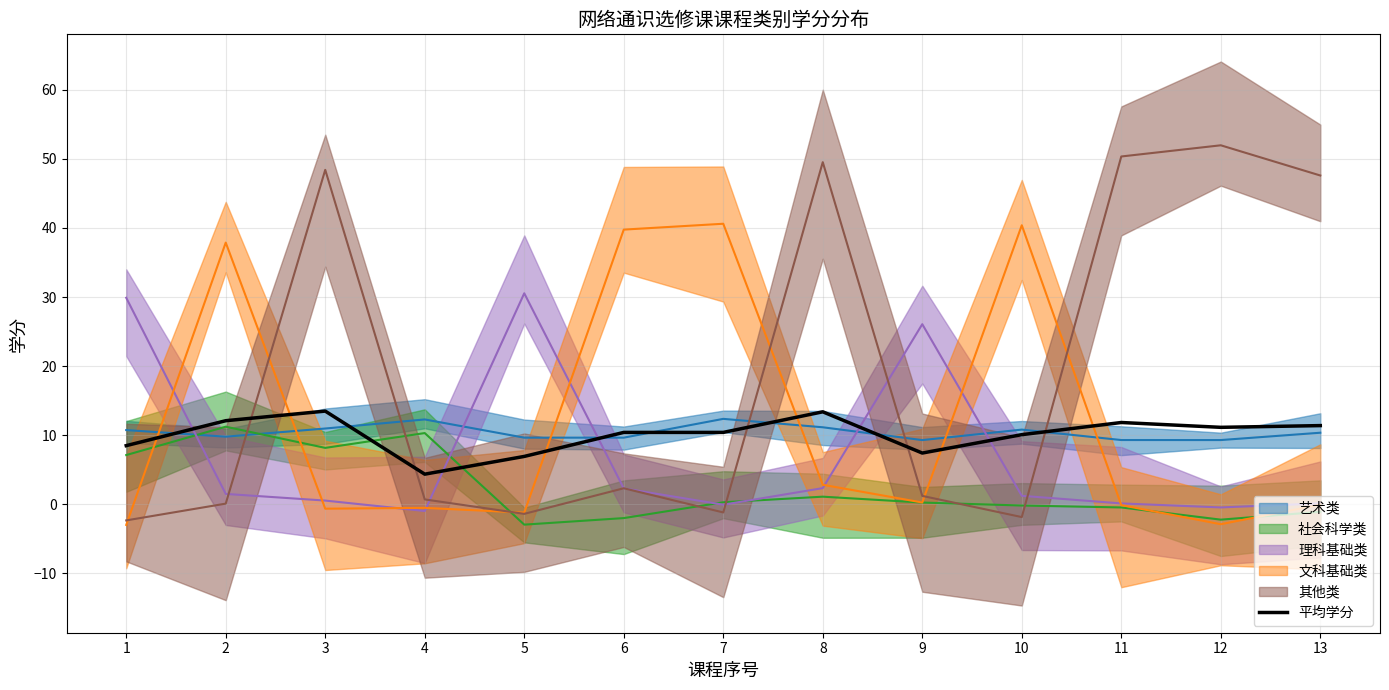

Is this an area chart (filled region under the line)?

No